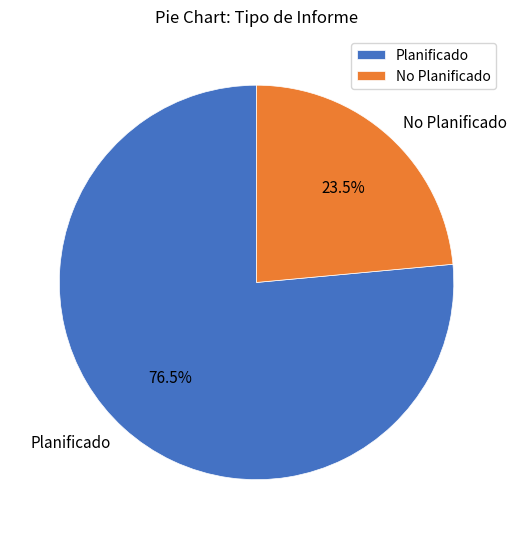

What is the majority slice?

Planificado